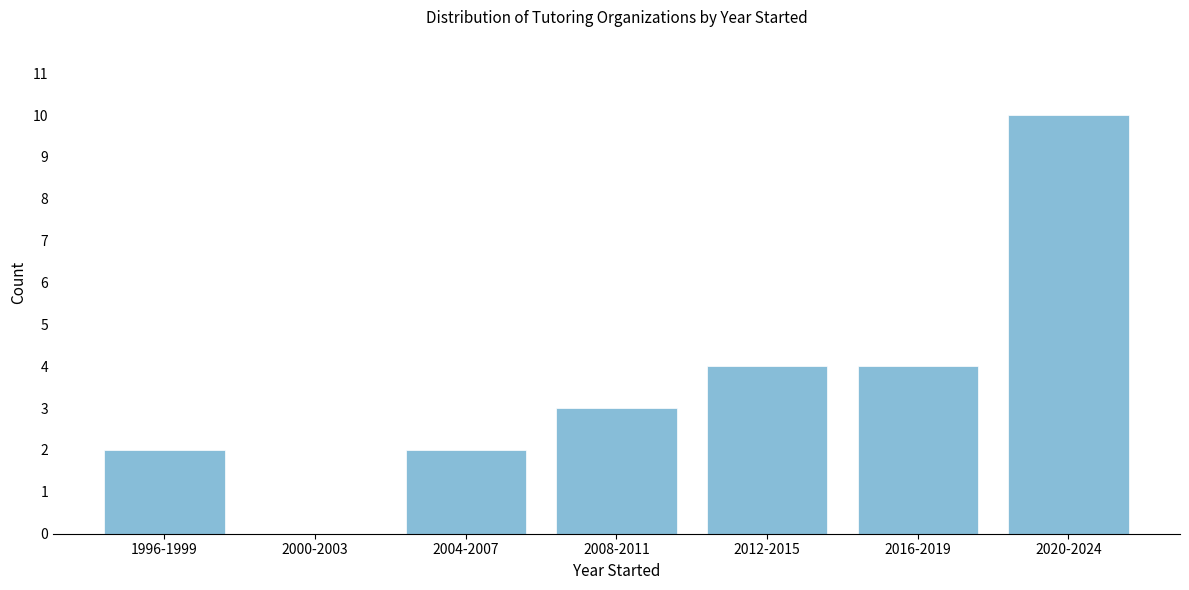

Reading left to right, what are all the values shown in this chart?

1996-1999=2	2000-2003=0	2004-2007=2	2008-2011=3	2012-2015=4	2016-2019=4	2020-2024=10